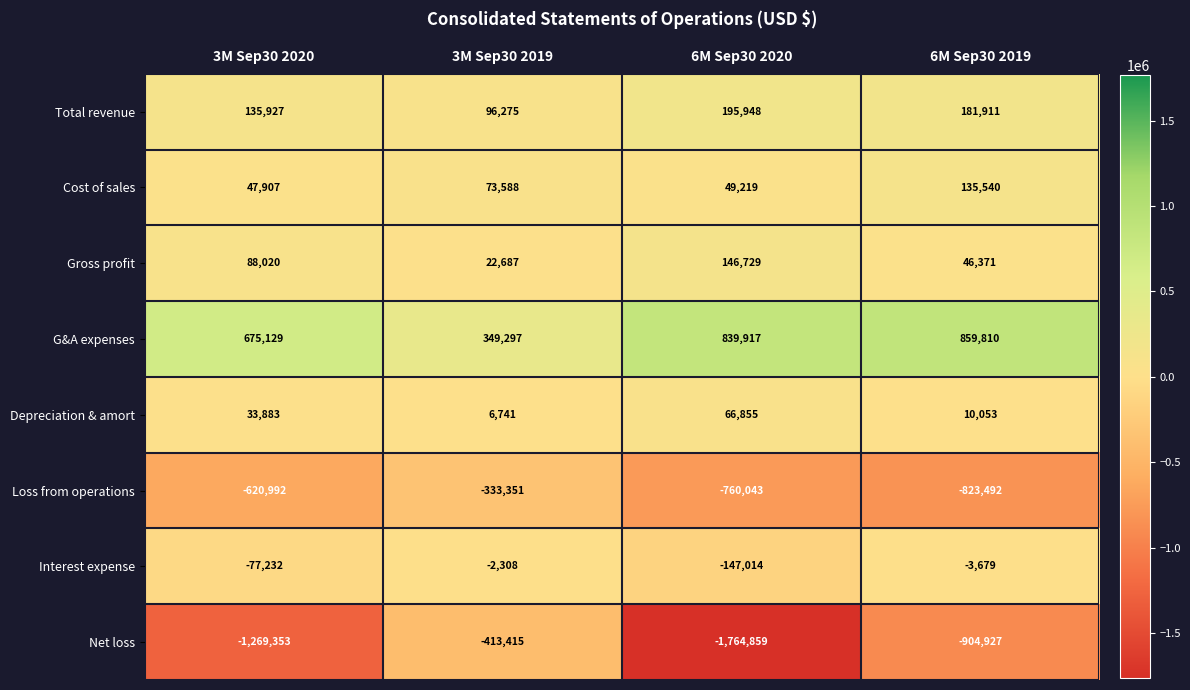

What is the difference between the maximum and minimum values in the Total revenue series?

99673